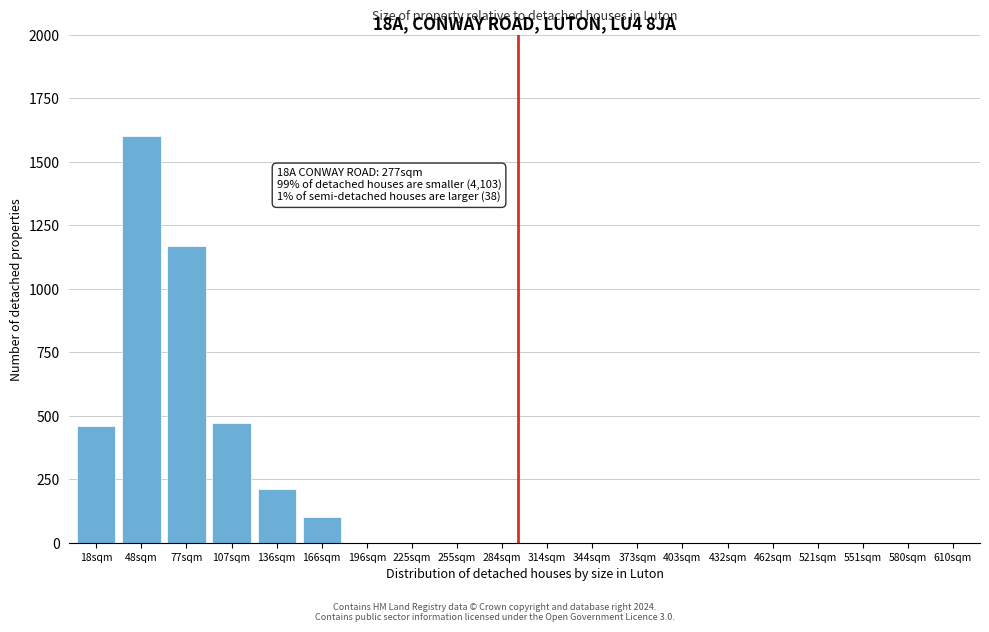

Reading left to right, list all the values displayed in this chart.

18sqm=460	48sqm=1600	77sqm=1170	107sqm=470	136sqm=210	166sqm=100	196sqm=0	225sqm=0	255sqm=0	284sqm=0	314sqm=0	344sqm=0	373sqm=0	403sqm=0	432sqm=0	462sqm=0	521sqm=0	551sqm=0	580sqm=0	610sqm=0